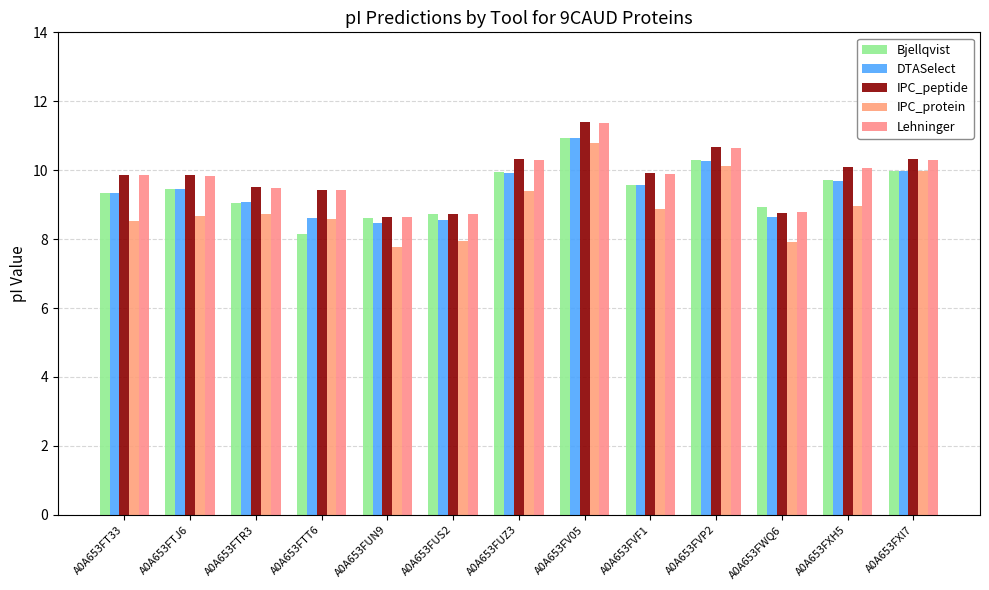

Reading left to right, transcribe all the data shown in this chart.

Bjellqvist: A0A653FT33=9.3	A0A653FTJ6=9.5	A0A653FTR3=9.0	A0A653FTT6=8.2	A0A653FUN9=8.6	A0A653FUS2=8.7	A0A653FUZ3=9.9	A0A653FV05=10.9	A0A653FVF1=9.6	A0A653FVP2=10.3	A0A653FWQ6=8.9	A0A653FXH5=9.7	A0A653FXI7=10.0
DTASelect: A0A653FT33=9.3	A0A653FTJ6=9.4	A0A653FTR3=9.1	A0A653FTT6=8.6	A0A653FUN9=8.5	A0A653FUS2=8.6	A0A653FUZ3=9.9	A0A653FV05=10.9	A0A653FVF1=9.6	A0A653FVP2=10.3	A0A653FWQ6=8.6	A0A653FXH5=9.7	A0A653FXI7=10.0
IPC_peptide: A0A653FT33=9.9	A0A653FTJ6=9.9	A0A653FTR3=9.5	A0A653FTT6=9.4	A0A653FUN9=8.6	A0A653FUS2=8.7	A0A653FUZ3=10.3	A0A653FV05=11.4	A0A653FVF1=9.9	A0A653FVP2=10.7	A0A653FWQ6=8.8	A0A653FXH5=10.1	A0A653FXI7=10.3
IPC_protein: A0A653FT33=8.5	A0A653FTJ6=8.7	A0A653FTR3=8.7	A0A653FTT6=8.6	A0A653FUN9=7.8	A0A653FUS2=7.9	A0A653FUZ3=9.4	A0A653FV05=10.8	A0A653FVF1=8.9	A0A653FVP2=10.1	A0A653FWQ6=7.9	A0A653FXH5=9.0	A0A653FXI7=10.0
Lehninger: A0A653FT33=9.9	A0A653FTJ6=9.8	A0A653FTR3=9.5	A0A653FTT6=9.4	A0A653FUN9=8.6	A0A653FUS2=8.7	A0A653FUZ3=10.3	A0A653FV05=11.4	A0A653FVF1=9.9	A0A653FVP2=10.7	A0A653FWQ6=8.8	A0A653FXH5=10.1	A0A653FXI7=10.3